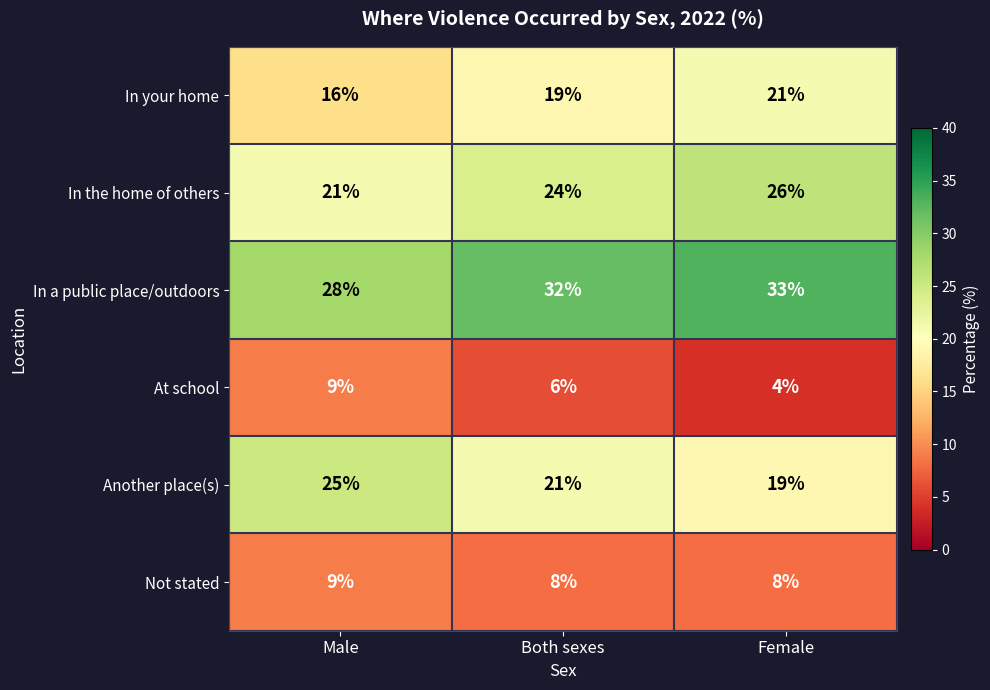

How many data points does each series have?

3